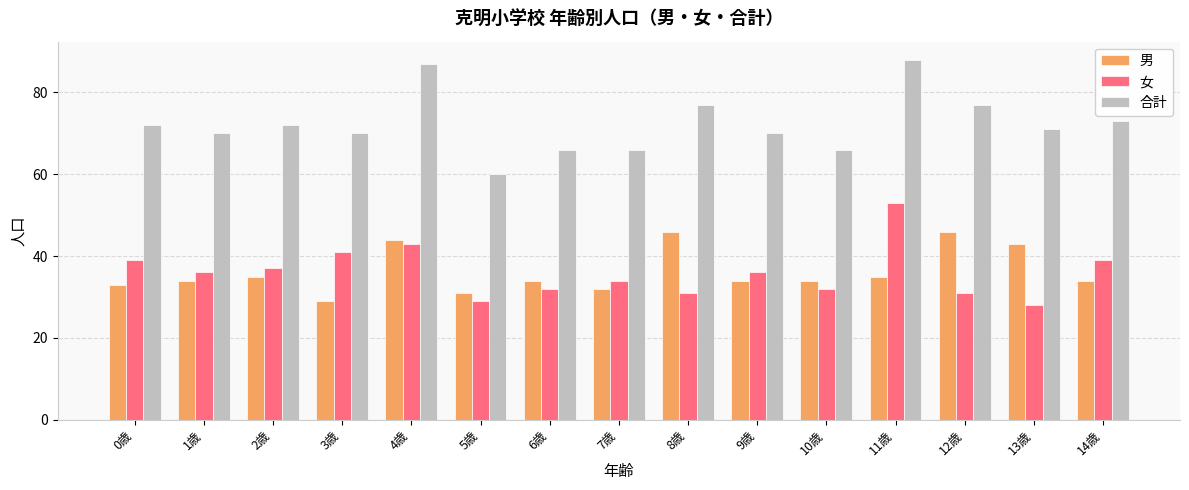

Reading right to left, what are all the values shown in this chart?

男: 14歳=34	13歳=43	12歳=46	11歳=35	10歳=34	9歳=34	8歳=46	7歳=32	6歳=34	5歳=31	4歳=44	3歳=29	2歳=35	1歳=34	0歳=33
女: 14歳=39	13歳=28	12歳=31	11歳=53	10歳=32	9歳=36	8歳=31	7歳=34	6歳=32	5歳=29	4歳=43	3歳=41	2歳=37	1歳=36	0歳=39
合計: 14歳=73	13歳=71	12歳=77	11歳=88	10歳=66	9歳=70	8歳=77	7歳=66	6歳=66	5歳=60	4歳=87	3歳=70	2歳=72	1歳=70	0歳=72